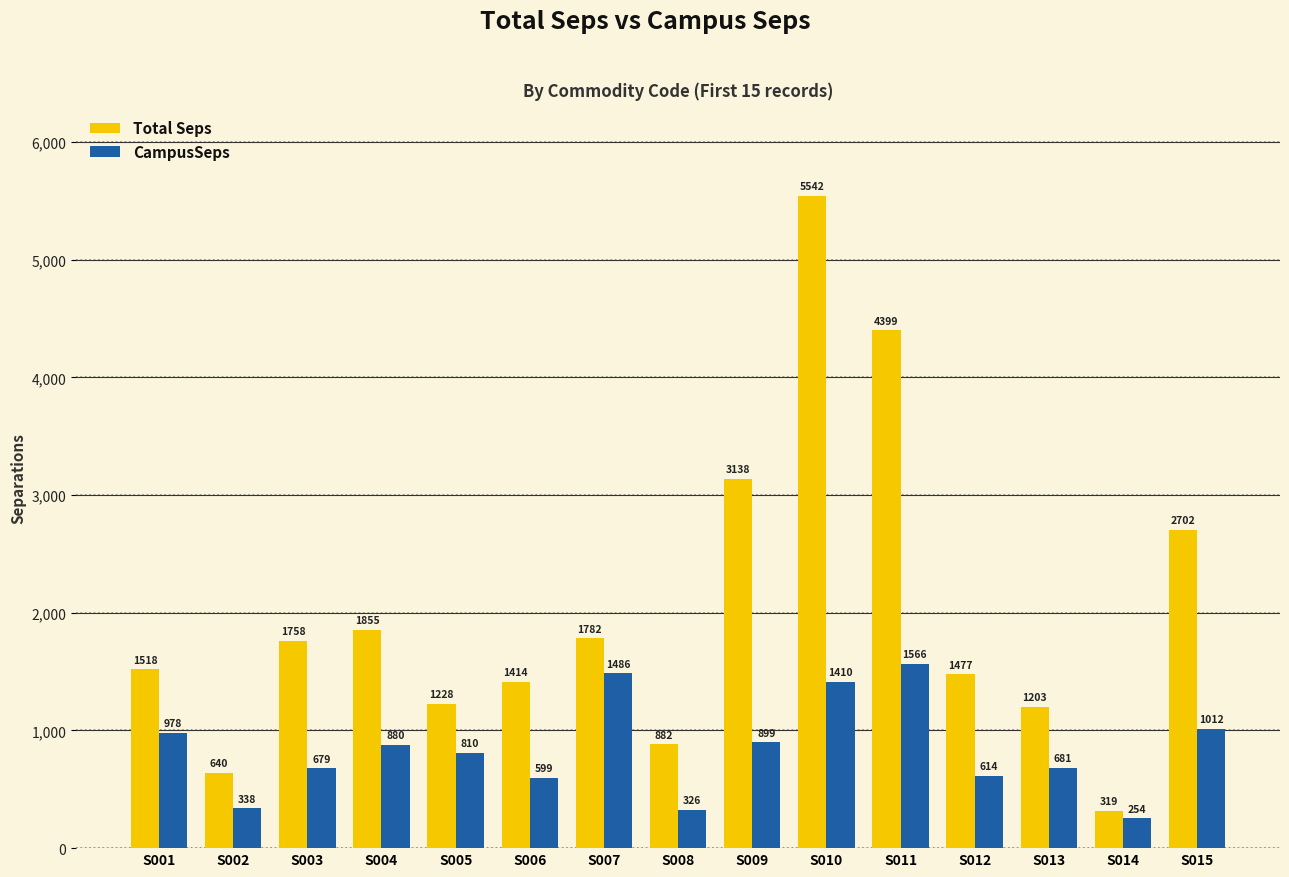

How many values in the CampusSeps series are below 810?

7